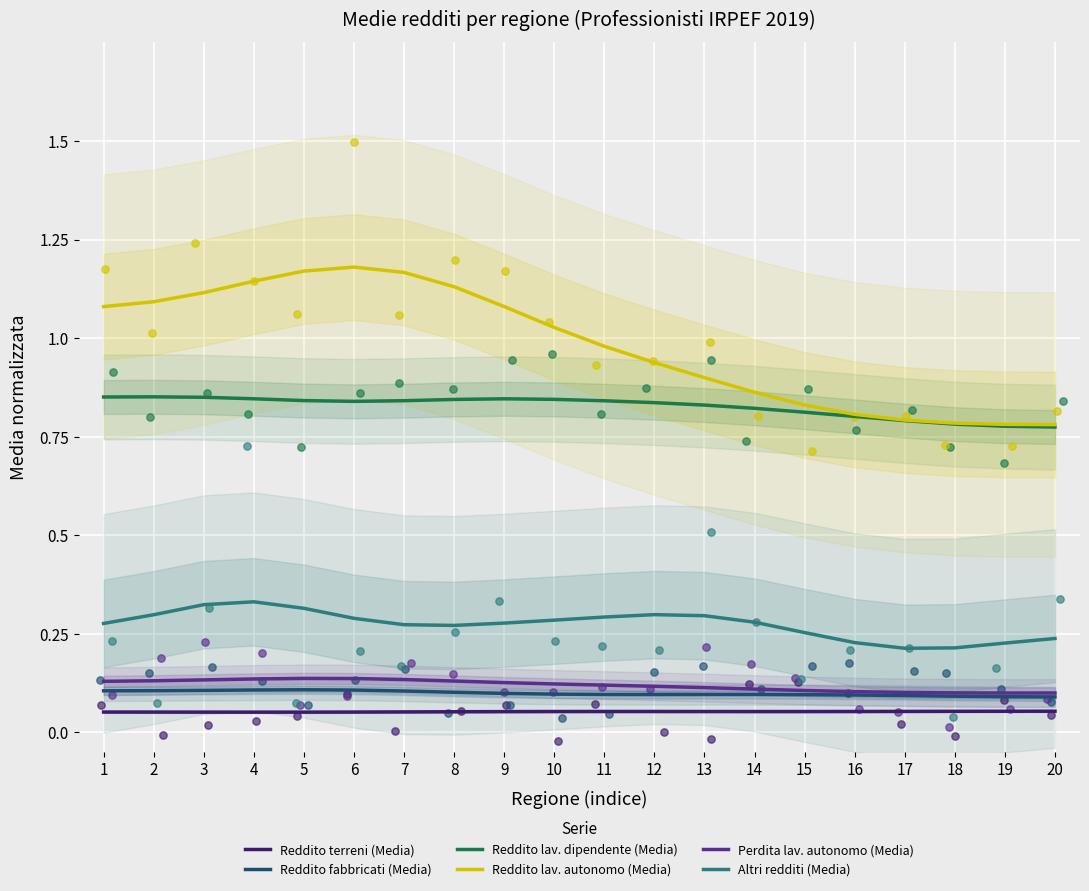

Which series reaches the minimum Y coordinate?

Reddito terreni (Media)